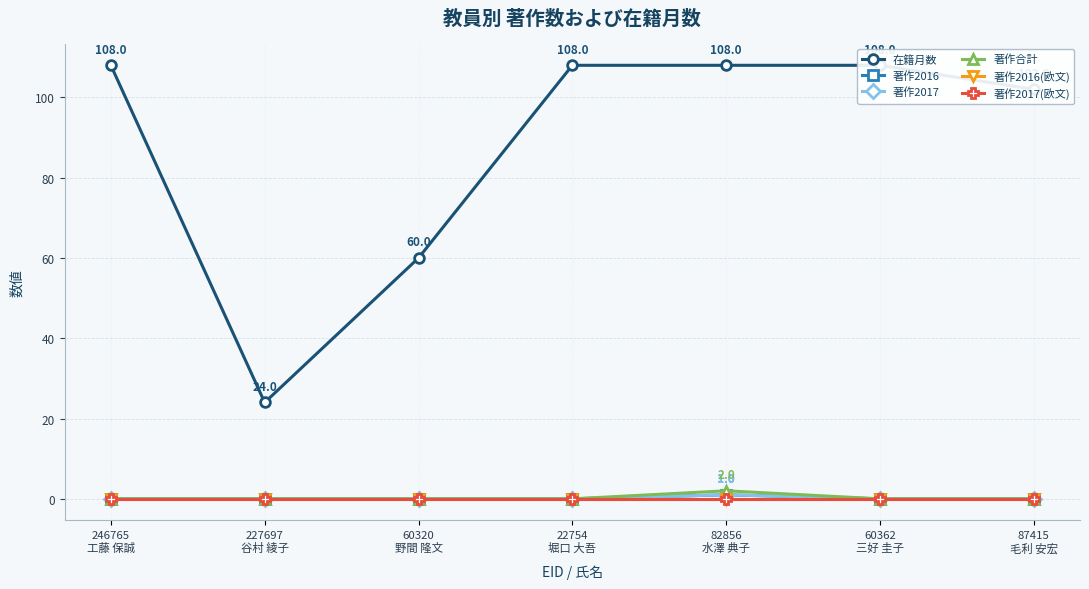

Rank the series at 22754
堀口 大吾 from lowest to highest value.

著作2016, 著作2017, 著作合計, 著作2016(欧文), 著作2017(欧文), 在籍月数